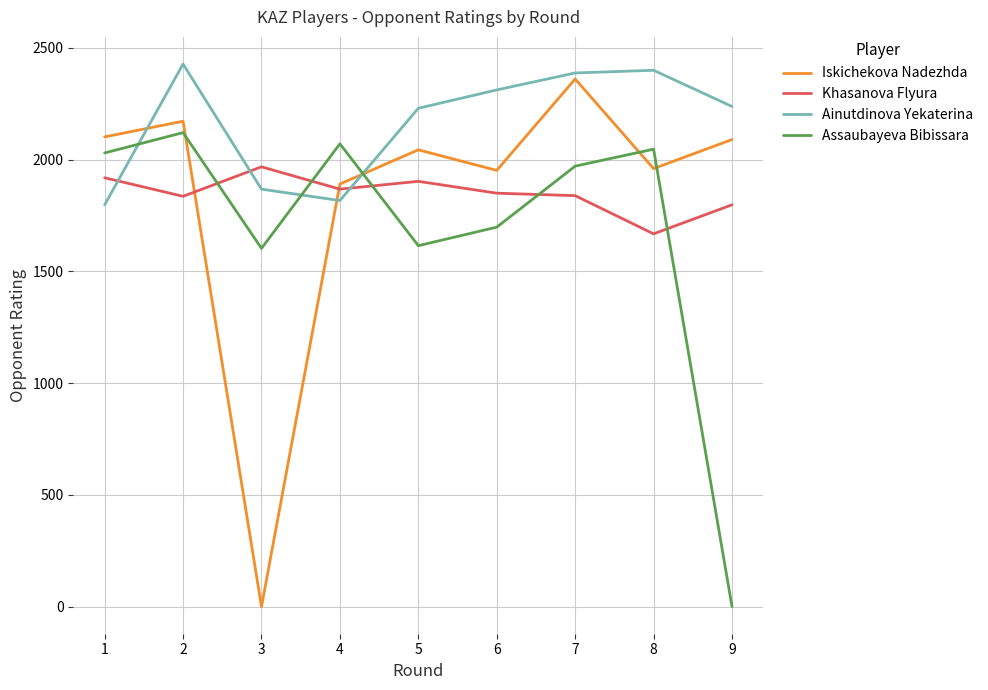

How many values in the Khasanova Flyura series are below 1850?

4